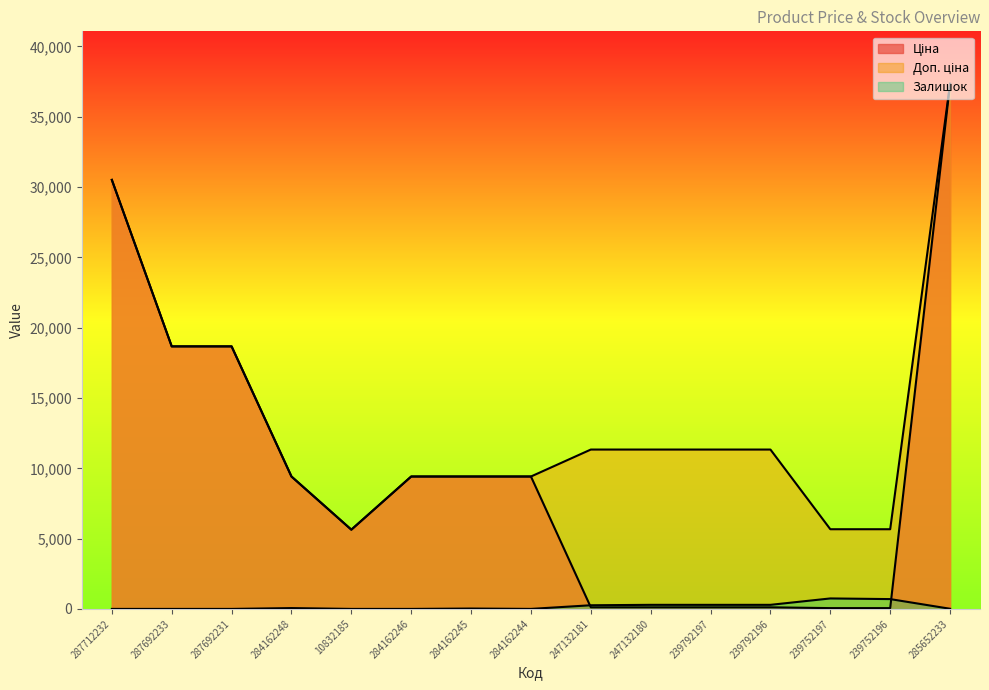

Which category has the lowest value in the Доп. ціна series?

10832185